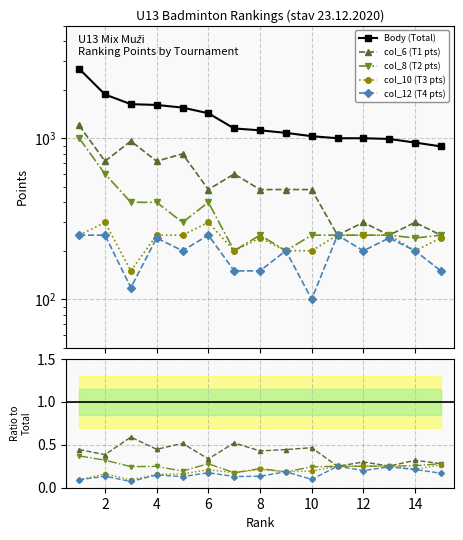

What is the total value across all series at 5?

3100